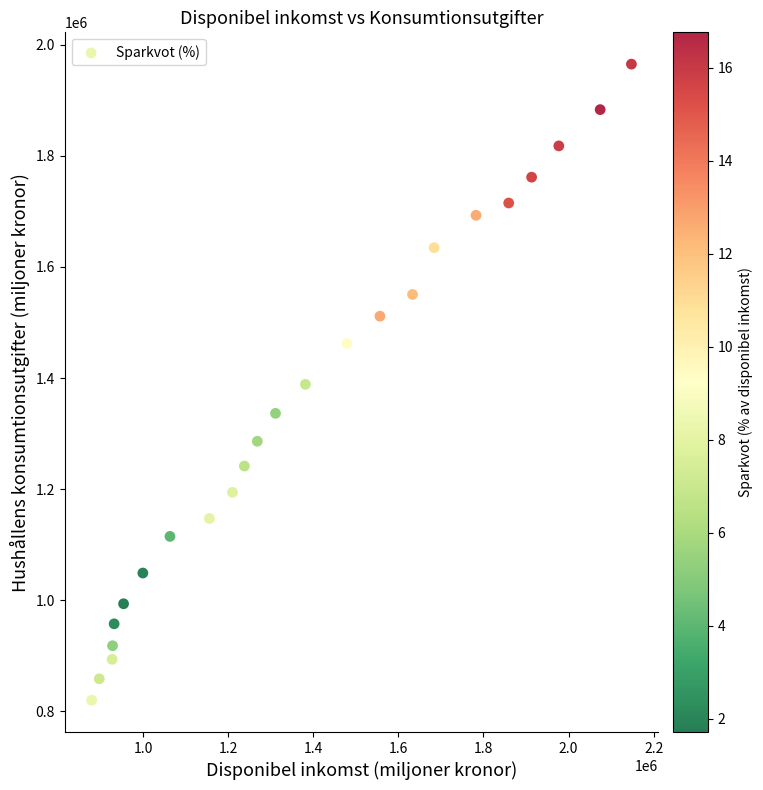

What is the range of Y values (max minus min)?

1144828.0